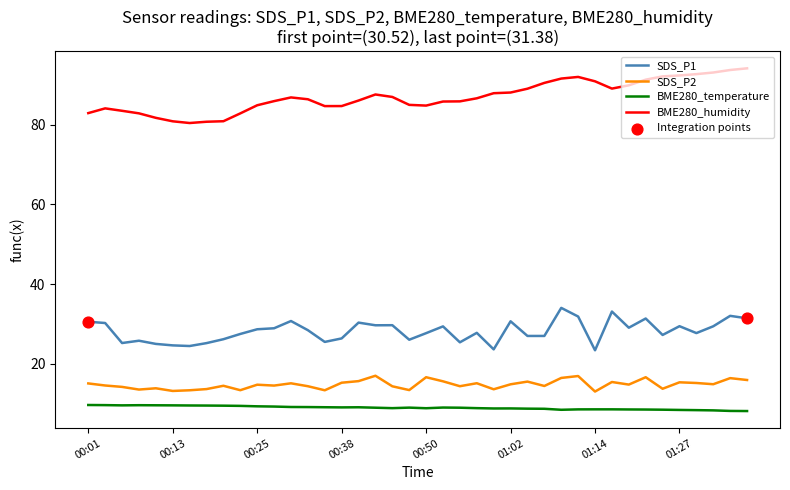

Which series has the widest spread of values?

BME280_humidity